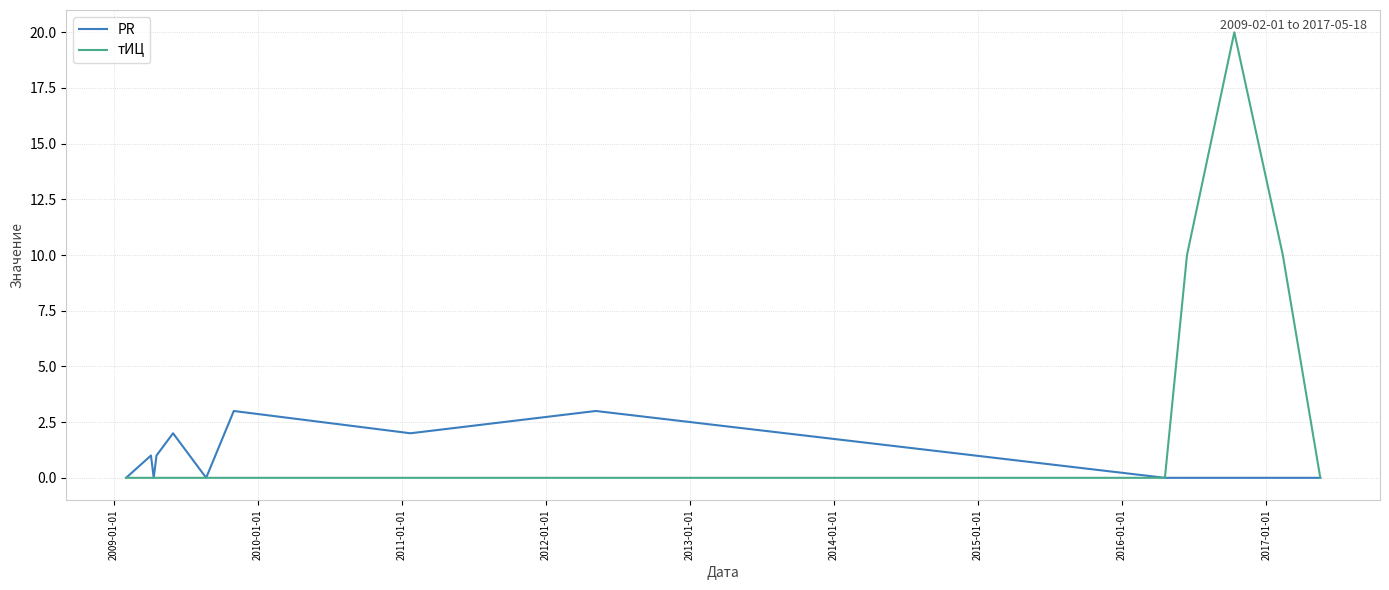

List the series in order of their overall mean, highest first.

тИЦ, PR